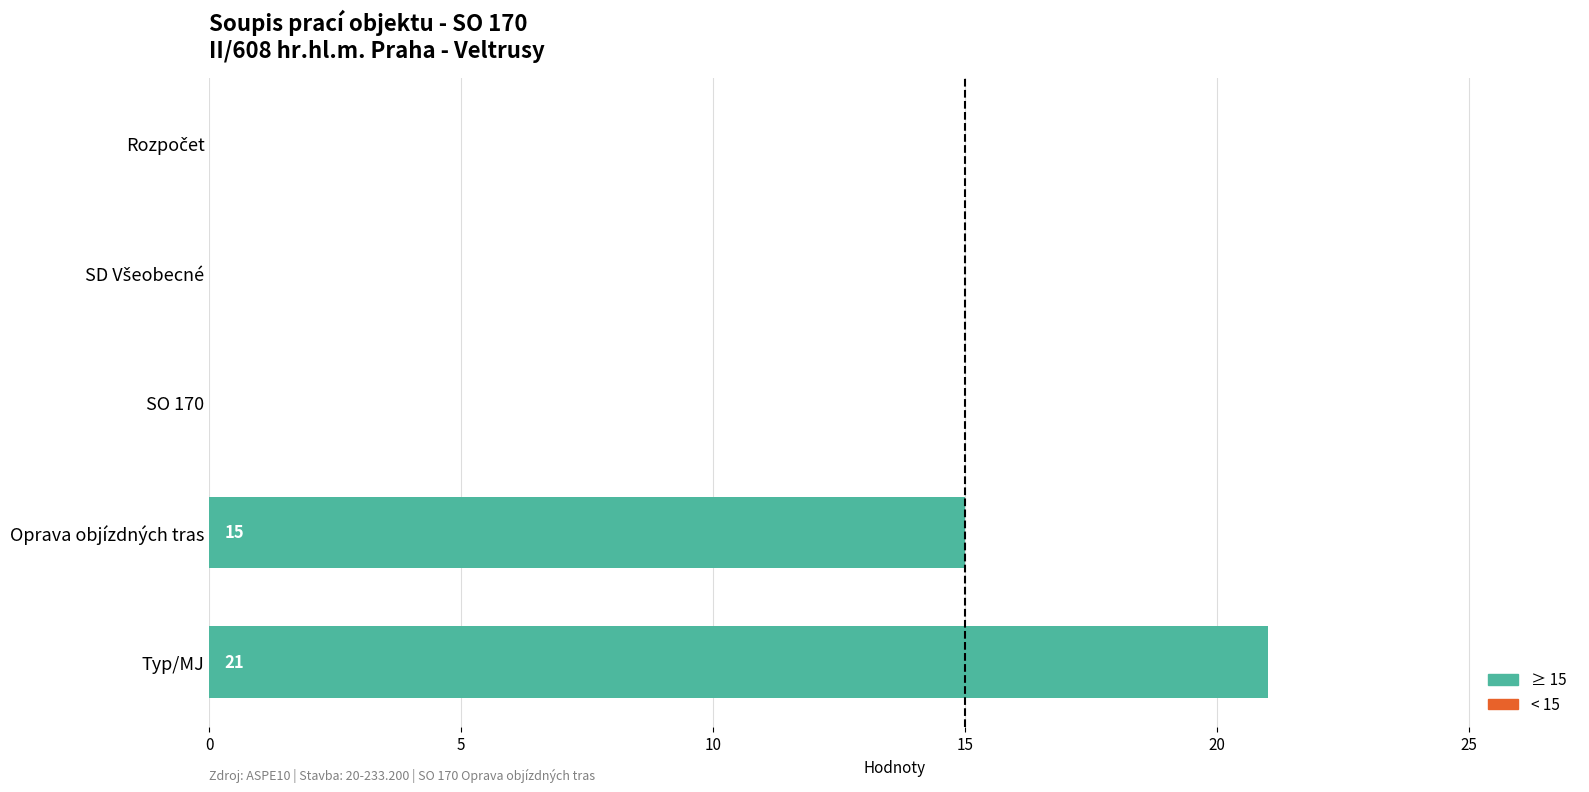

What is the sum of the values at SO 170 and Typ/MJ?

21